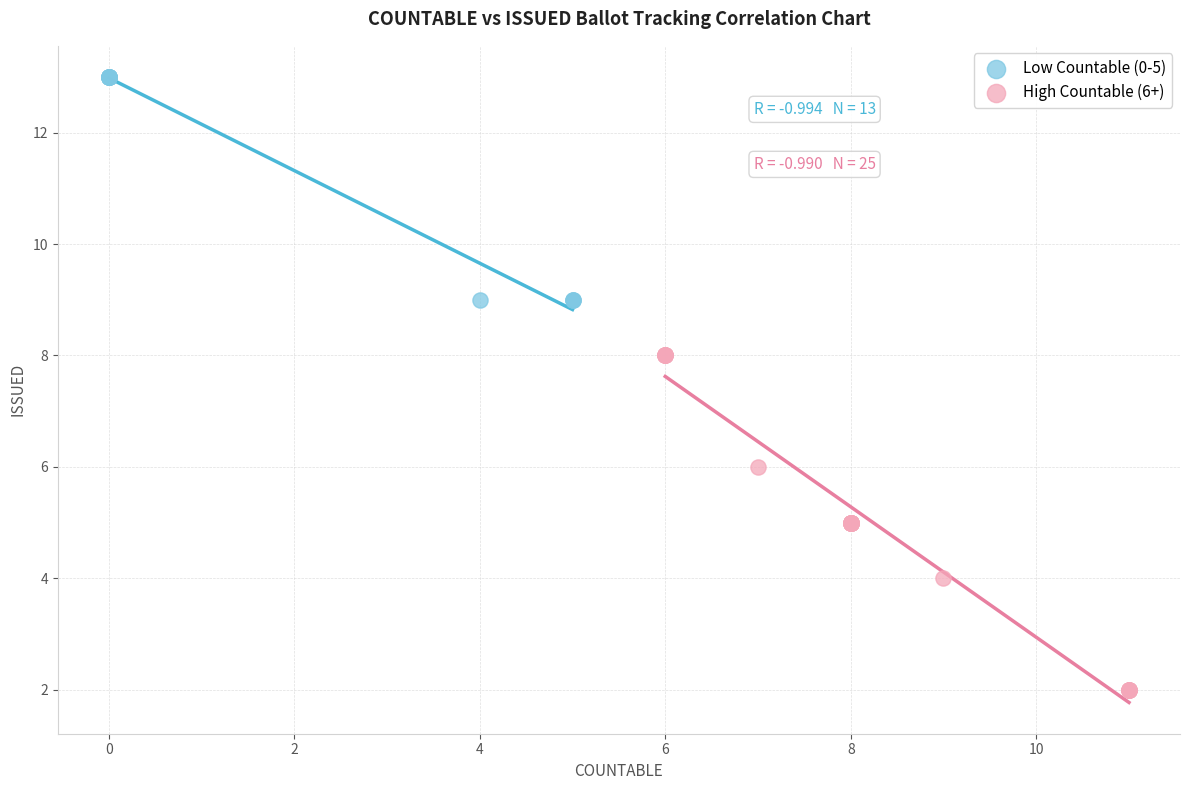

Which series reaches the maximum Y coordinate?

Low Countable (0-5)